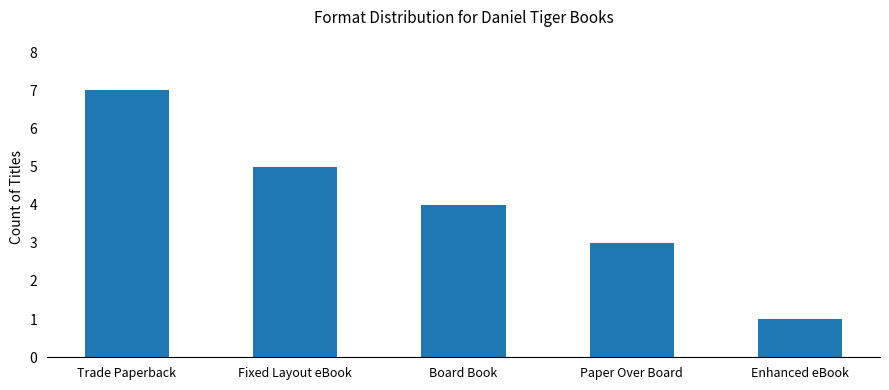

How many data points does each series have?

5